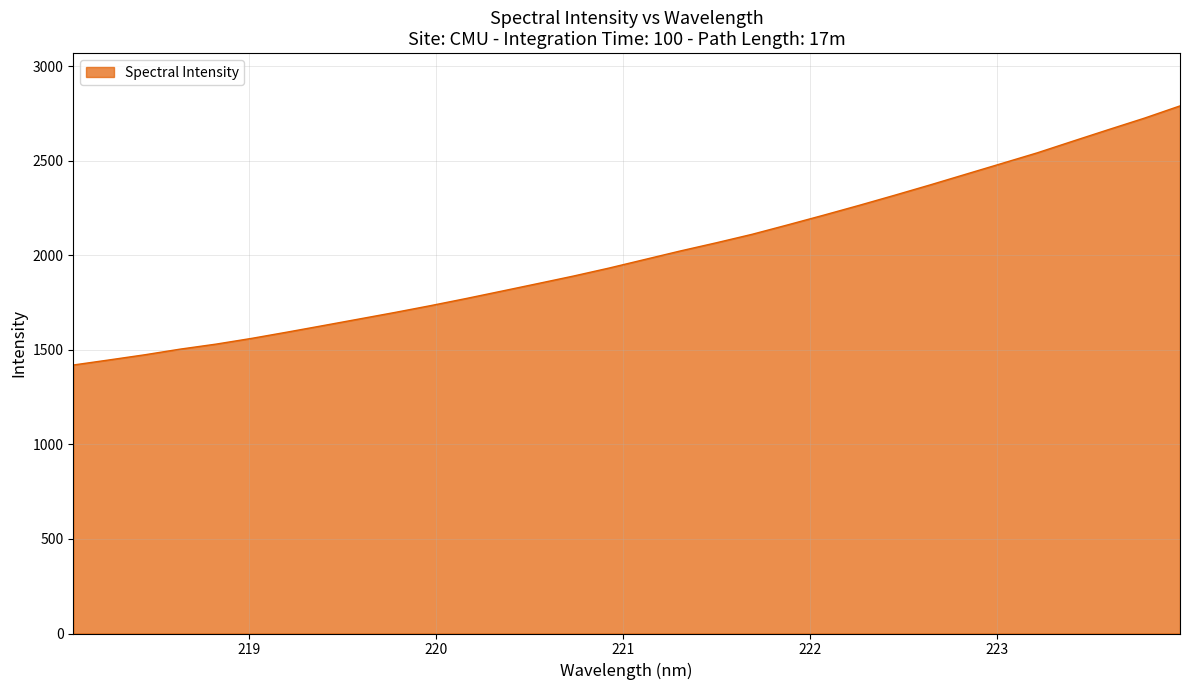

What is the smallest value displayed?

1419.6